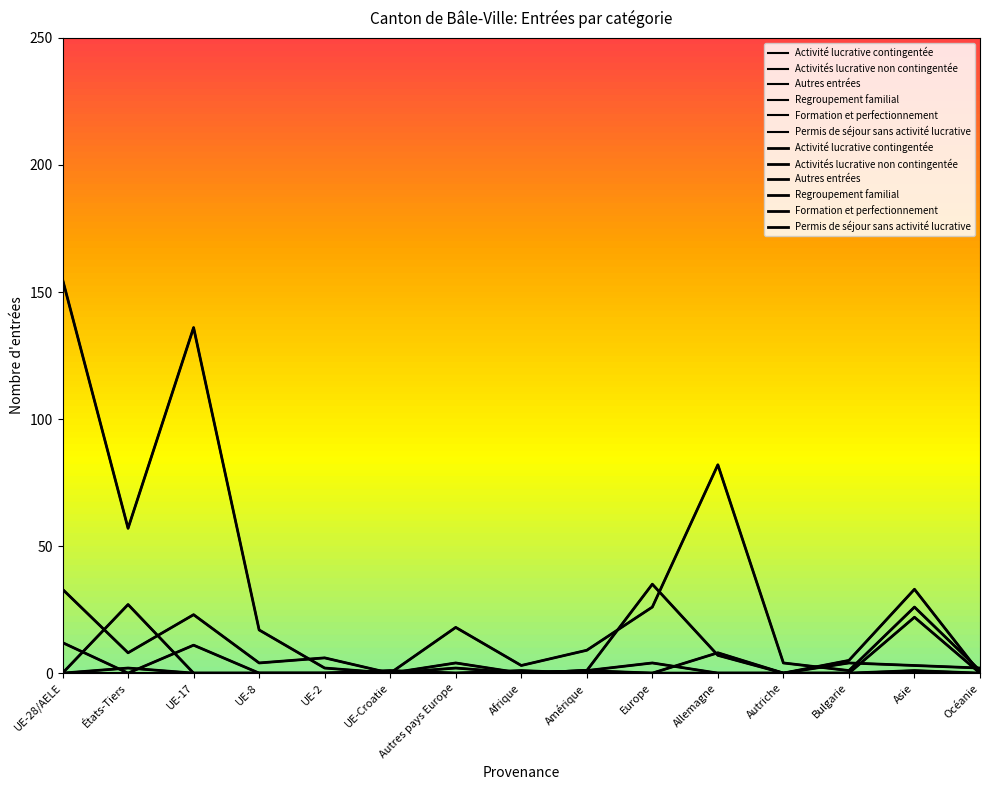

Reading left to right, transcribe all the data shown in this chart.

Activité lucrative contingentée: 12	0	11	0	0	1	0	1	0	0	8	0	5	33	0
Activités lucrative non contingentée: 155	57	136	17	2	0	18	3	9	26	82	4	1	26	1
Autres entrées: 33	8	23	4	6	0	2	0	1	35	7	0	4	3	2
Regroupement familial: 0	27	0	0	0	0	4	0	1	4	0	0	0	22	0
Formation et perfectionnement: 0	2	0	0	0	0	0	0	1	0	0	0	0	1	0
Permis de séjour sans activité lucrative: 0	0	0	0	0	0	0	0	0	0	0	0	0	0	0